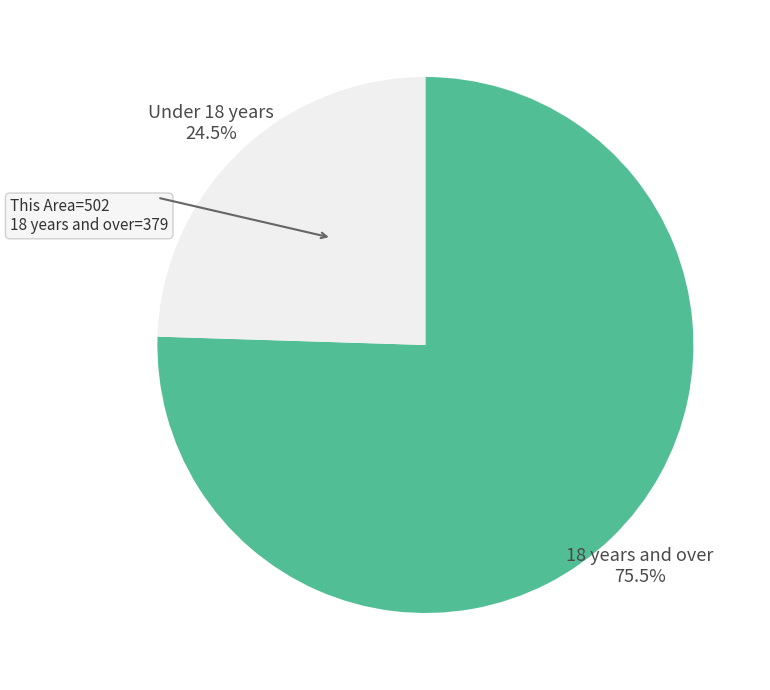

Count the number of slices in the pie.

2